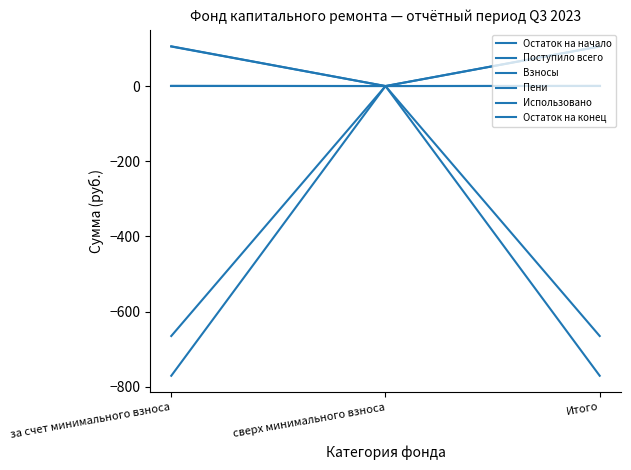

Which label corresponds to the largest value in the chart?

за счет минимального взноса